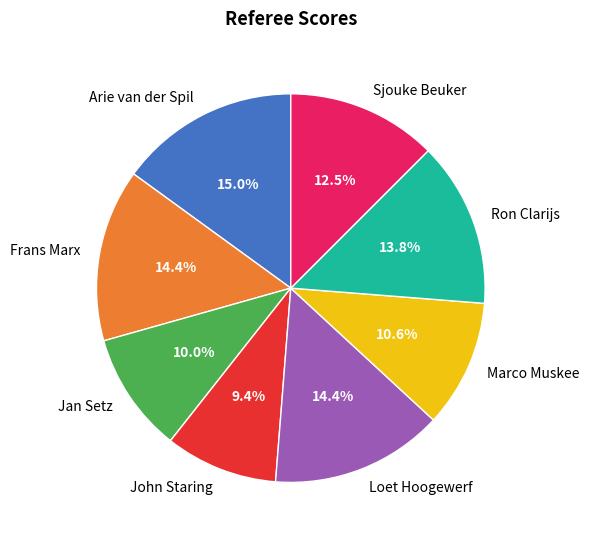

To the nearest percent, what portion does John Staring represent?

9%